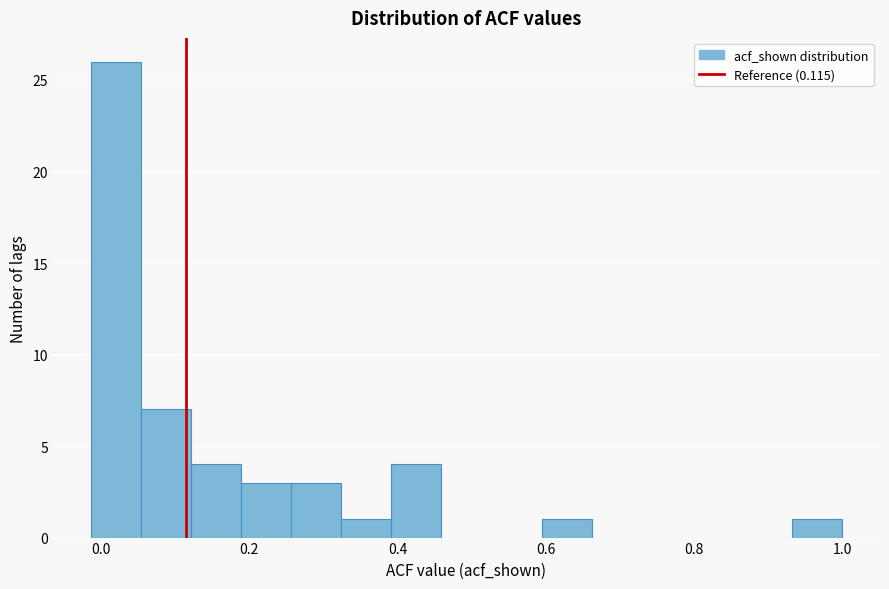

Around what value on the x-axis is the tallest bar? Give the approximate position of its centre, as read against the axis.

0.02